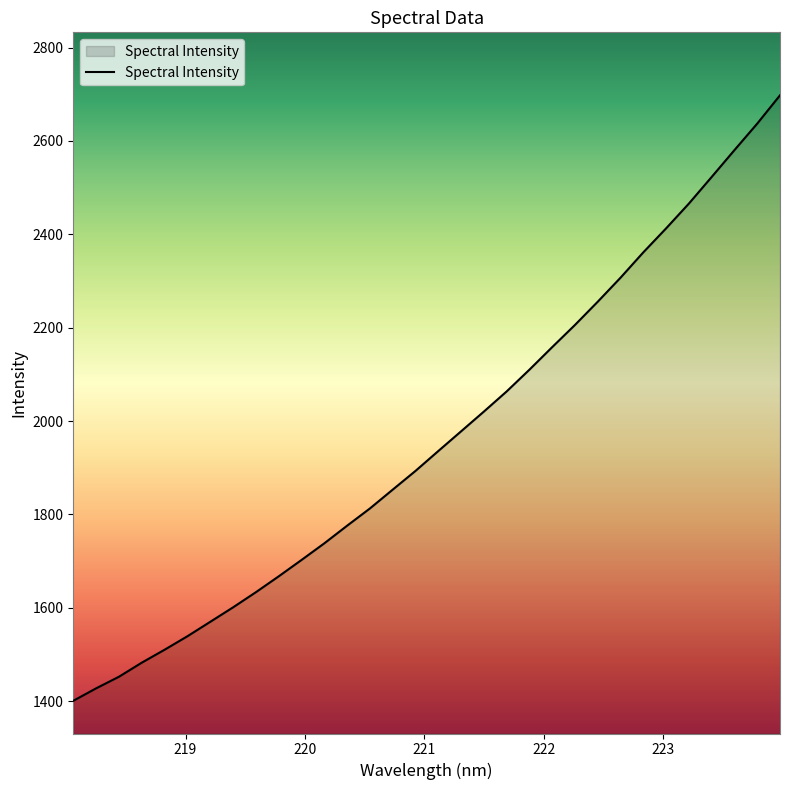

What is the difference between the maximum and minimum values?

1296.9